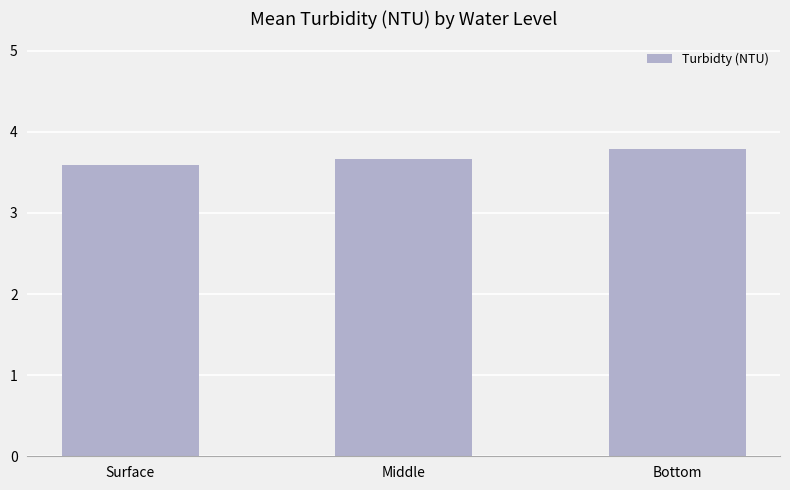

Rank the categories by value from lowest to highest.

Surface, Middle, Bottom